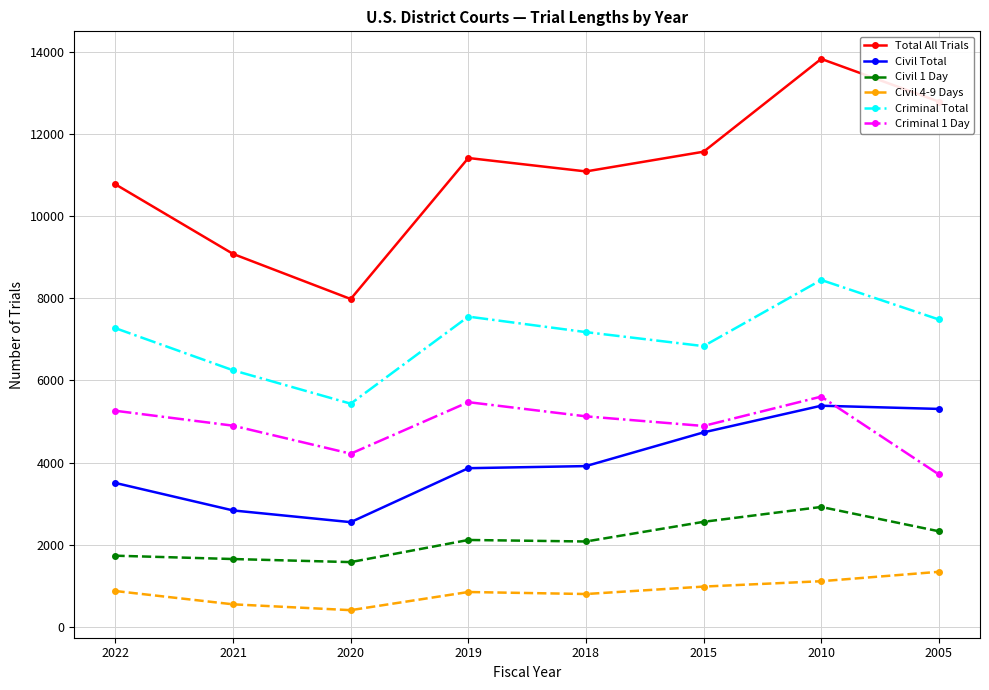

Is the value of Civil Total at 2018 greater than the value of Criminal 1 Day at 2020?

No